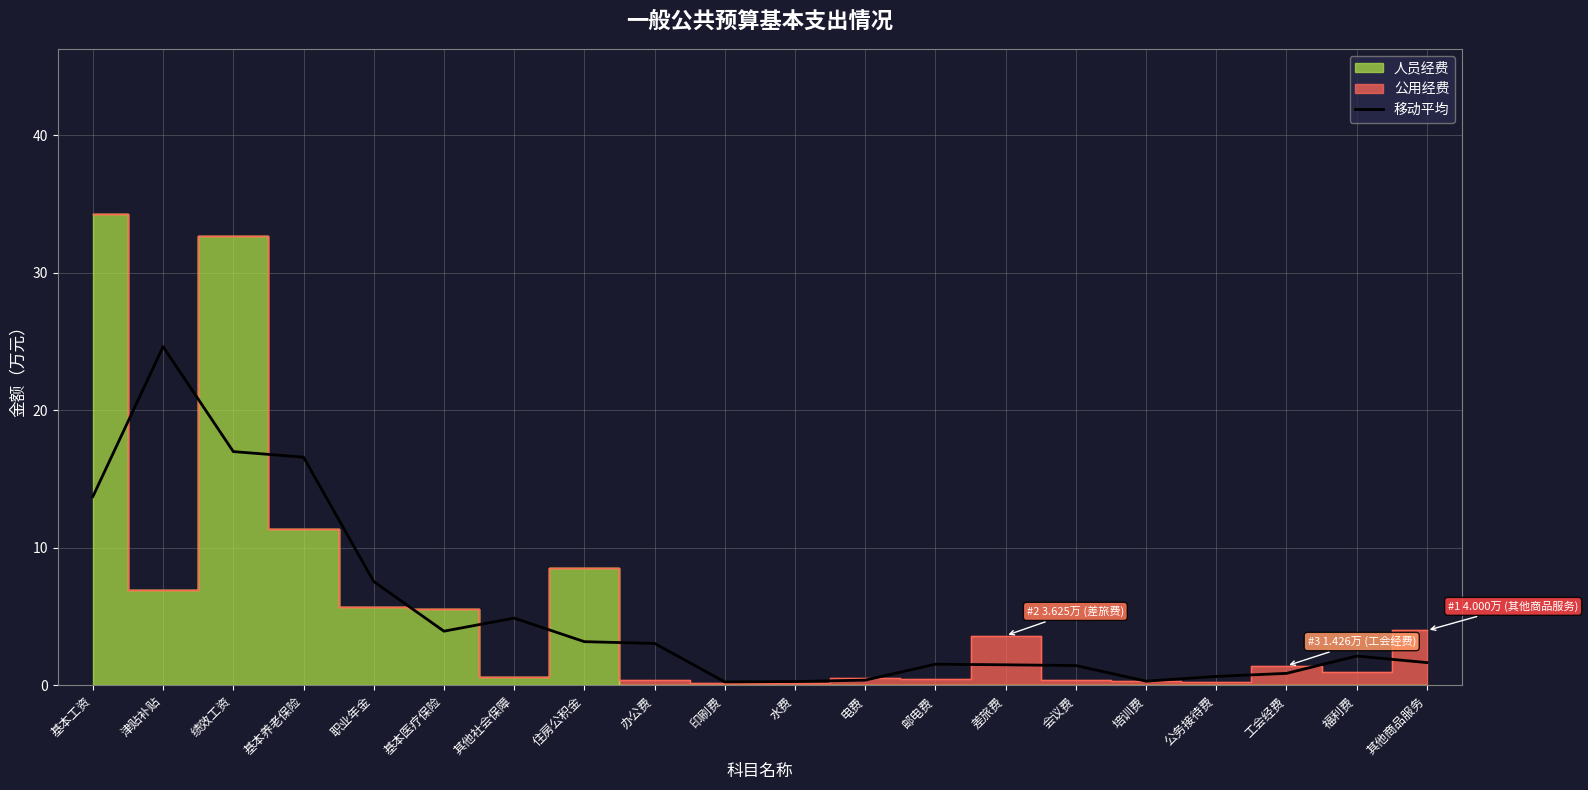

At which label does the data first exceed 2?

基本工资